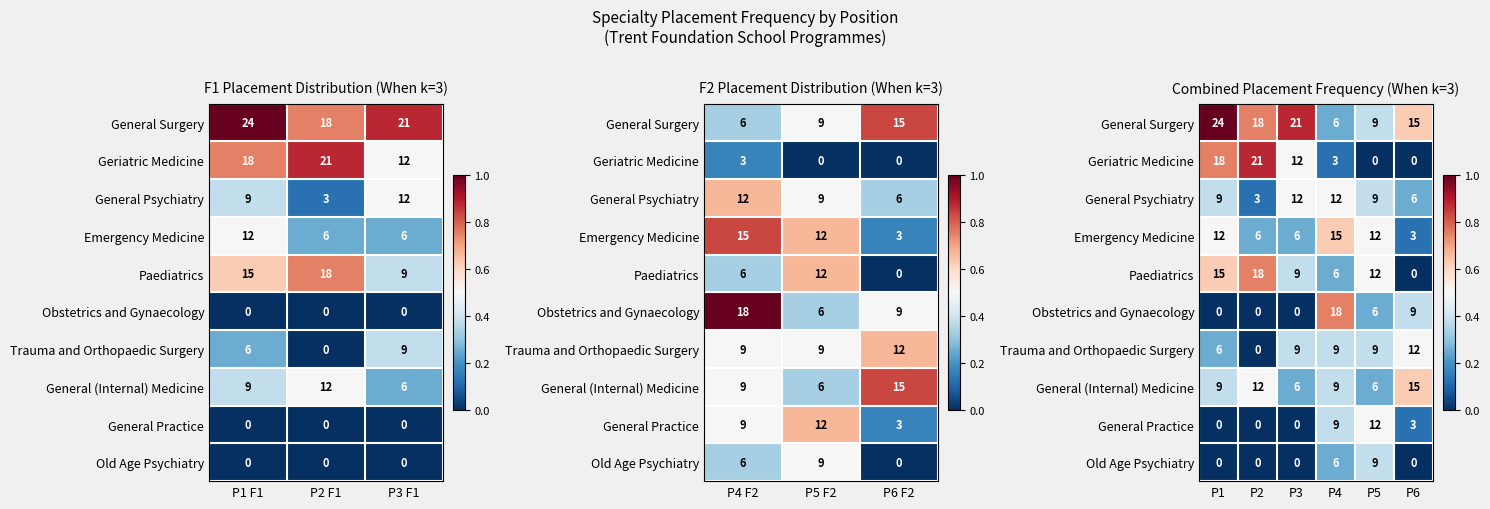

Which has a higher value, P5 or P3?

P3